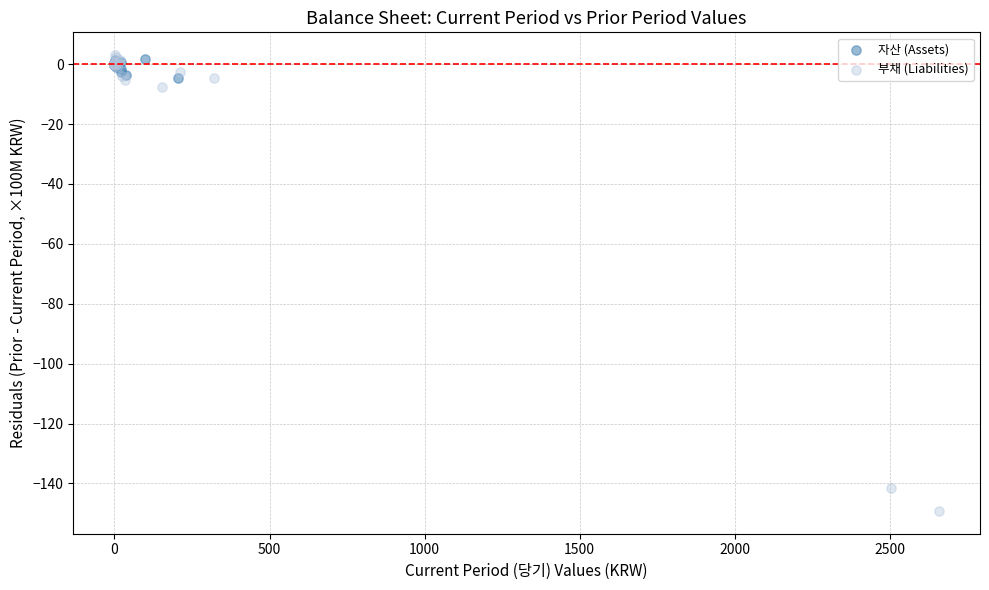

Which series contains the lowest Y value?

부채 (Liabilities)